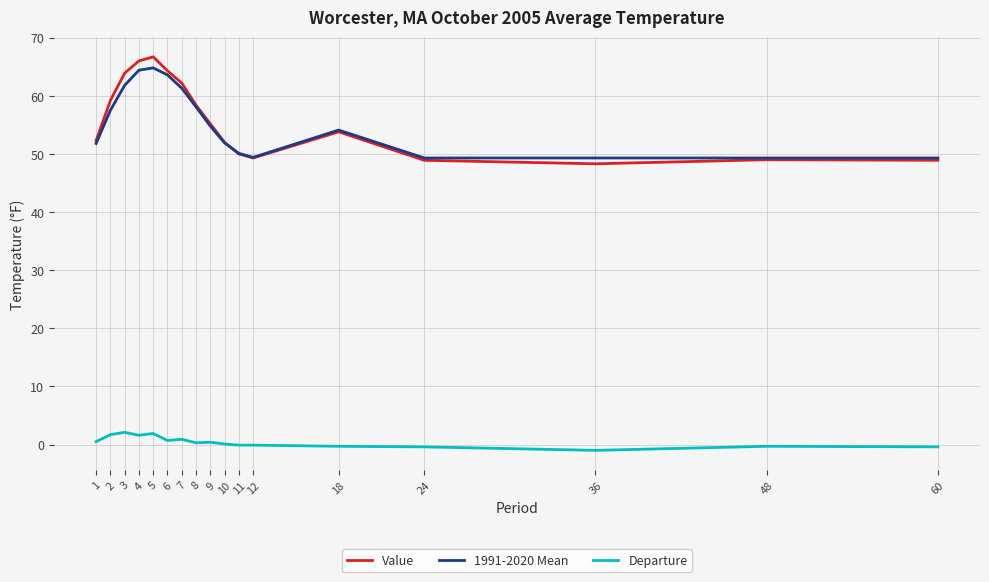

What is the sum of all Value values?

948.4